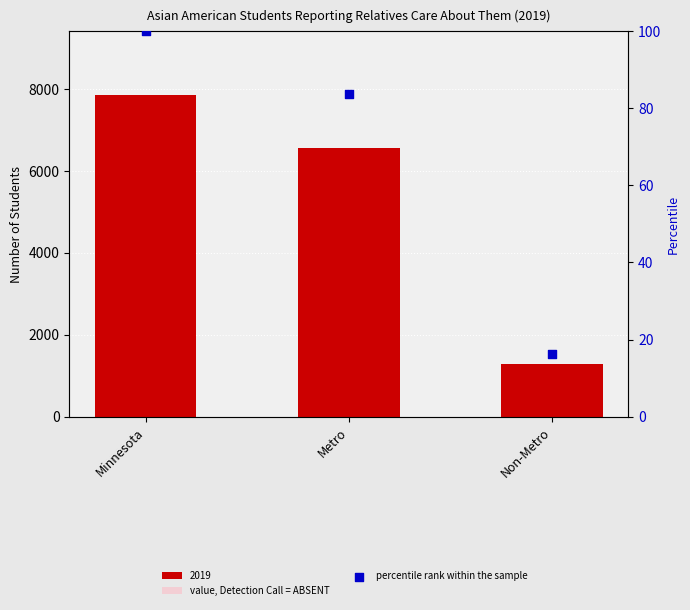

Which has a higher value, Metro or Non-Metro?

Metro